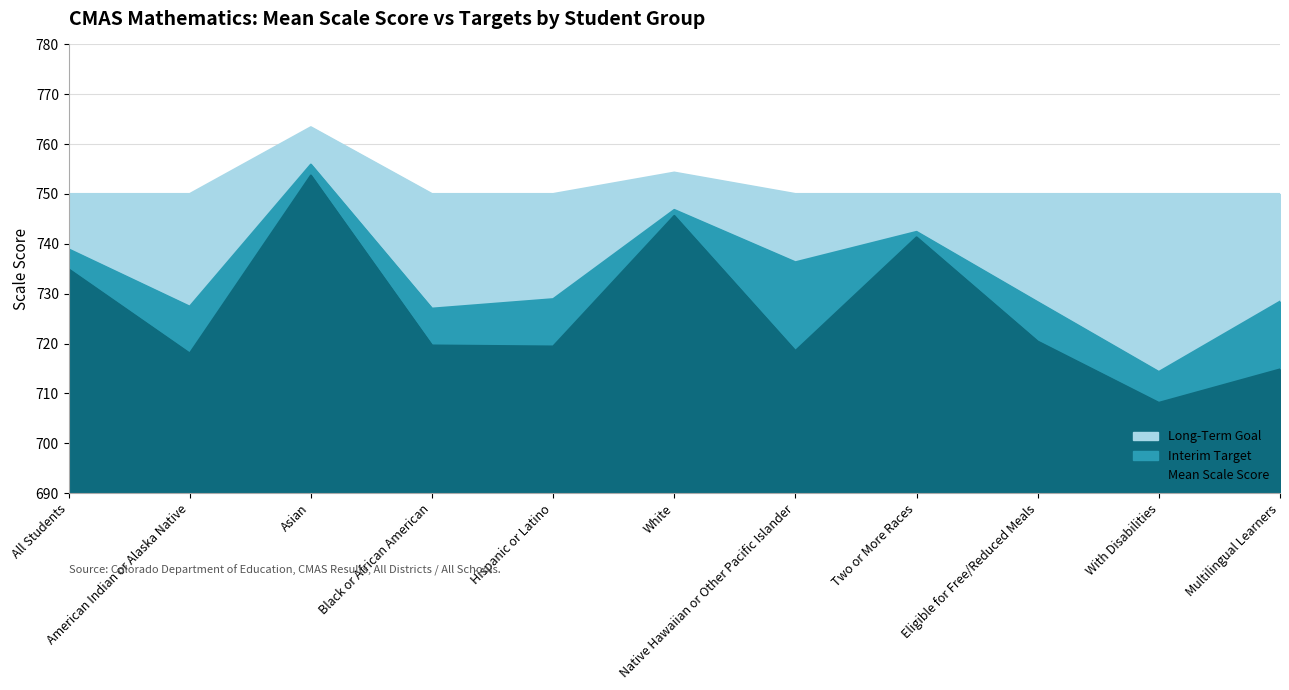

What is the minimum value shown in the chart?

708.1